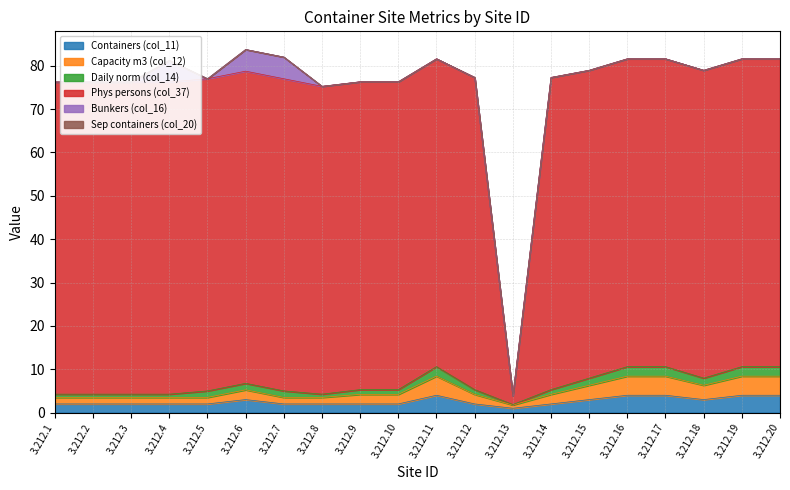

What is the maximum value shown in the chart?

81.6